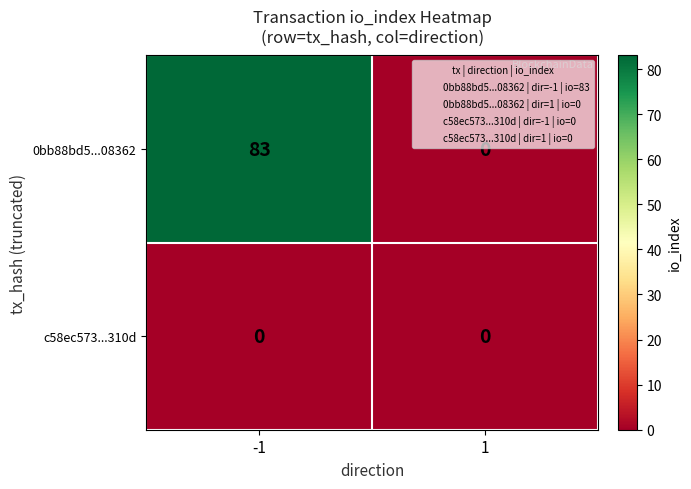

Reading left to right, what are all the values shown in this chart?

0bb88bd5...08362: -1=83	1=0
c58ec573...310d: -1=0	1=0